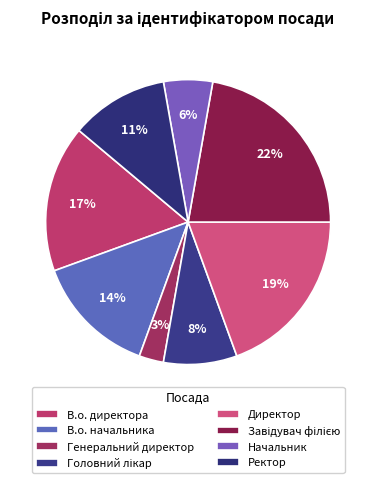

How many segments does this pie chart have?

8